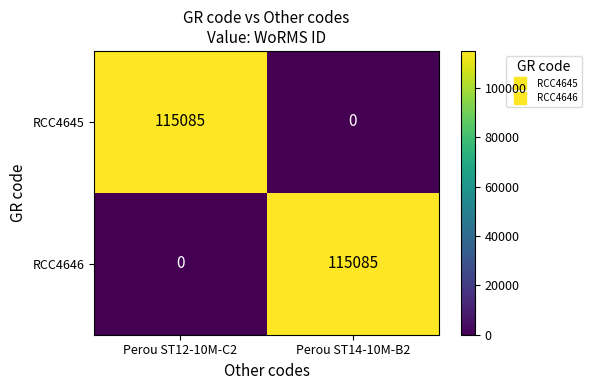

Reading left to right, list all the values displayed in this chart.

RCC4645: Perou ST12-10M-C2=115085	Perou ST14-10M-B2=0
RCC4646: Perou ST12-10M-C2=0	Perou ST14-10M-B2=115085